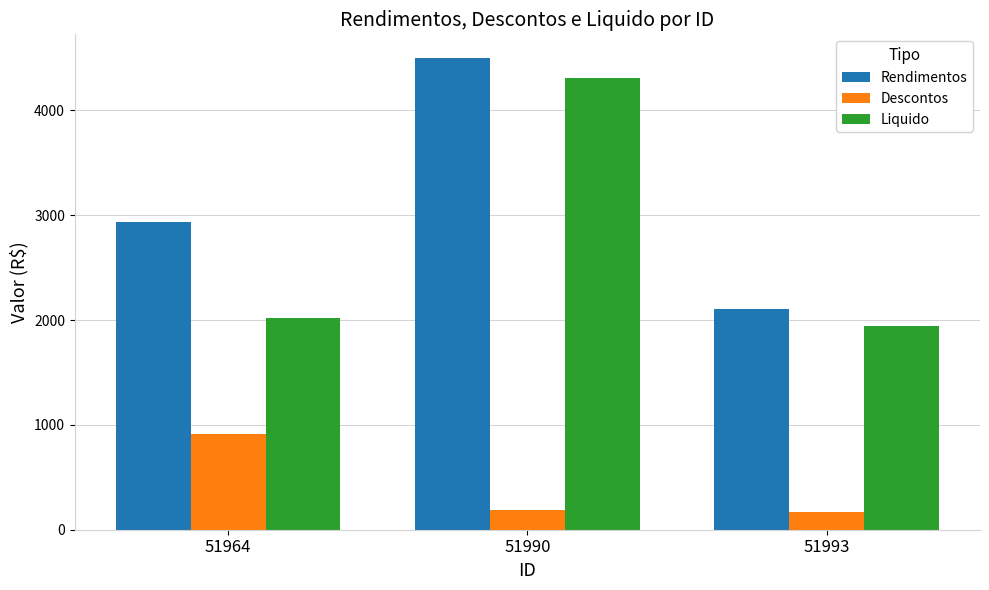

Which series changed the most between 51964 and 51993?

Rendimentos